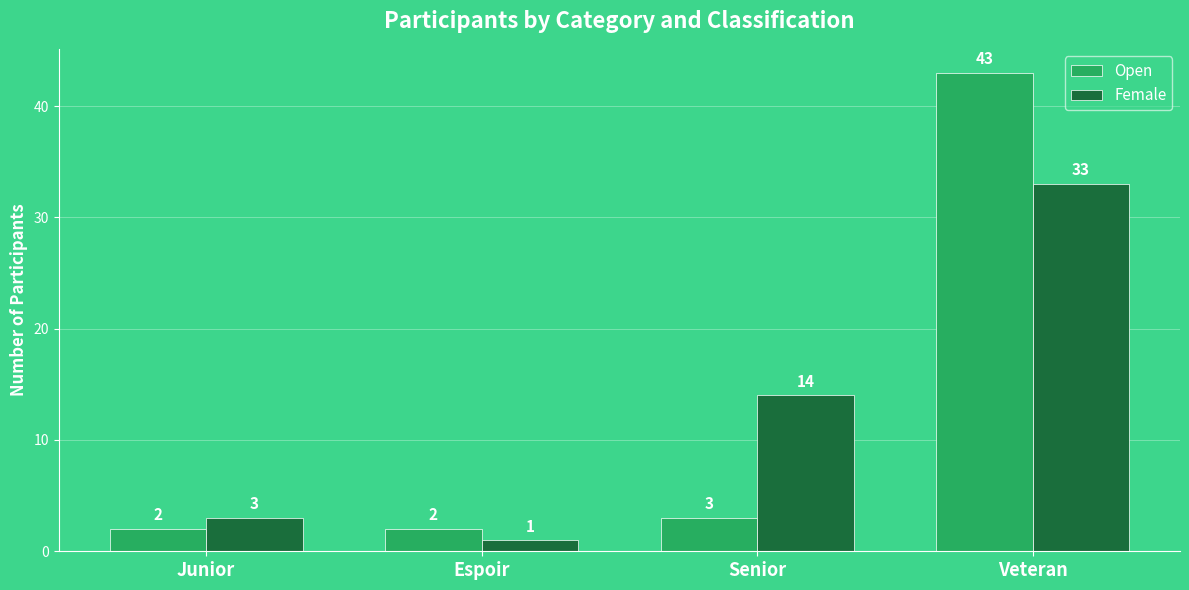

How many series are shown in this chart?

2